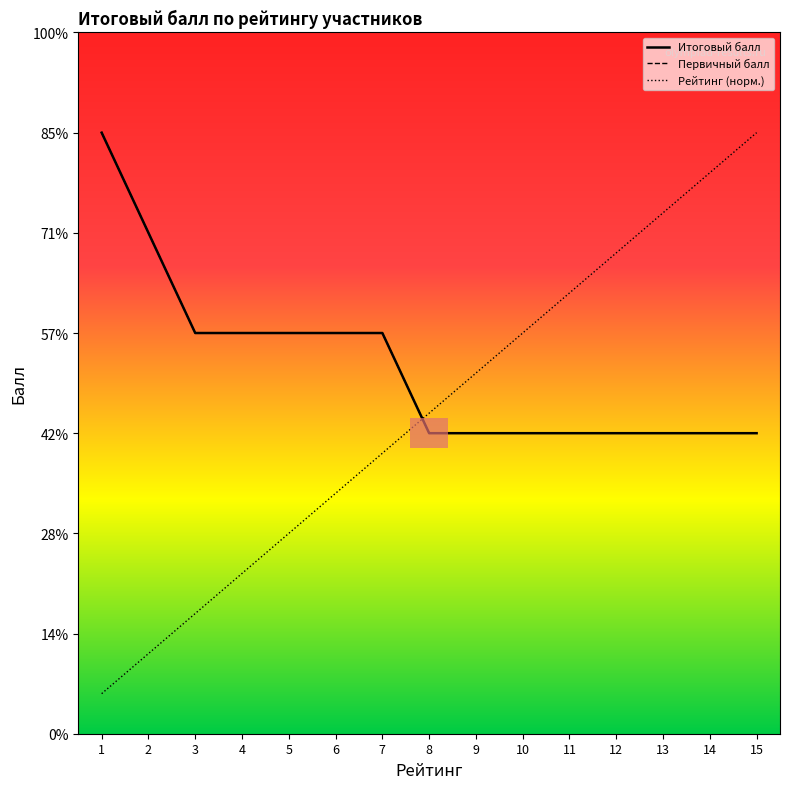

Is it true that Рейтинг (норм.) equals 2.8 at 14?

False